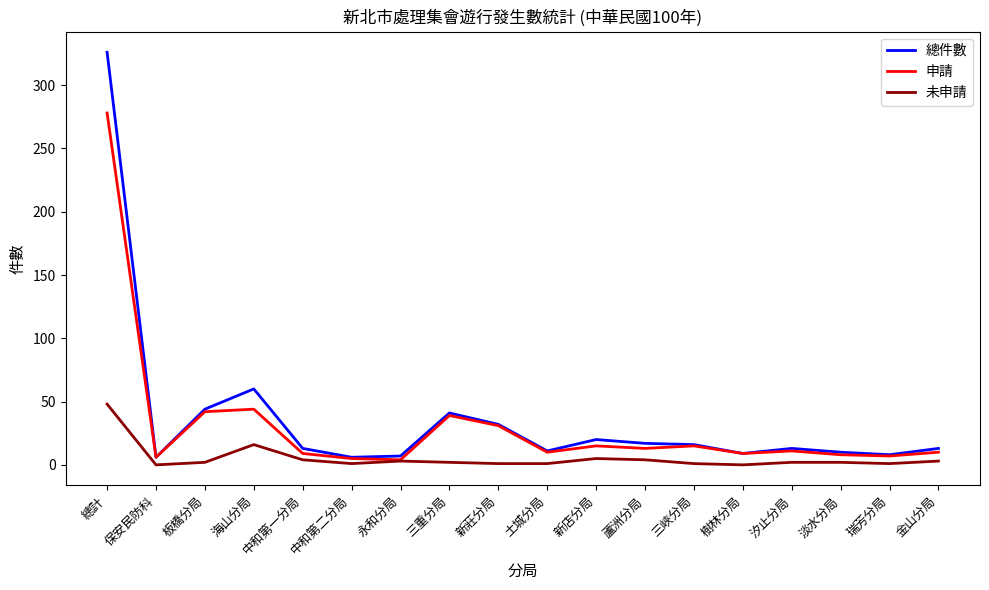

At which label is 未申請 closest to 24?

海山分局